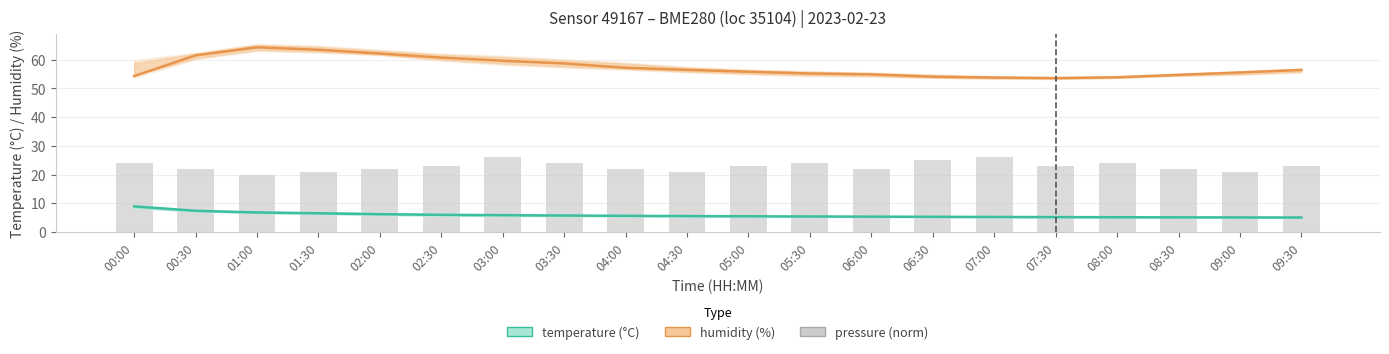

What is the maximum value shown in the chart?

64.3